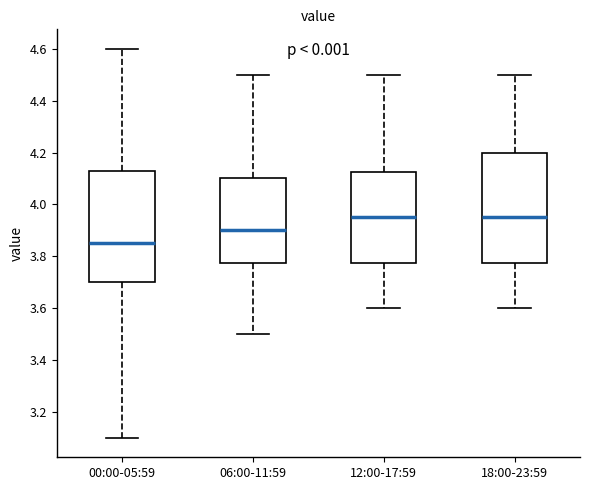

Reading left to right, read every box against the y-axis: the position of its median line, the range the box covers, and the ends of its whiskers. The values are not printed on the chart, so give them approximately, as read against the axis.

00:00-05:59: median 3.86, box 3.70 to 4.14, whiskers 3.10 to 4.60
06:00-11:59: median 3.90, box 3.78 to 4.10, whiskers 3.50 to 4.50
12:00-17:59: median 3.96, box 3.78 to 4.12, whiskers 3.60 to 4.50
18:00-23:59: median 3.96, box 3.78 to 4.20, whiskers 3.60 to 4.50